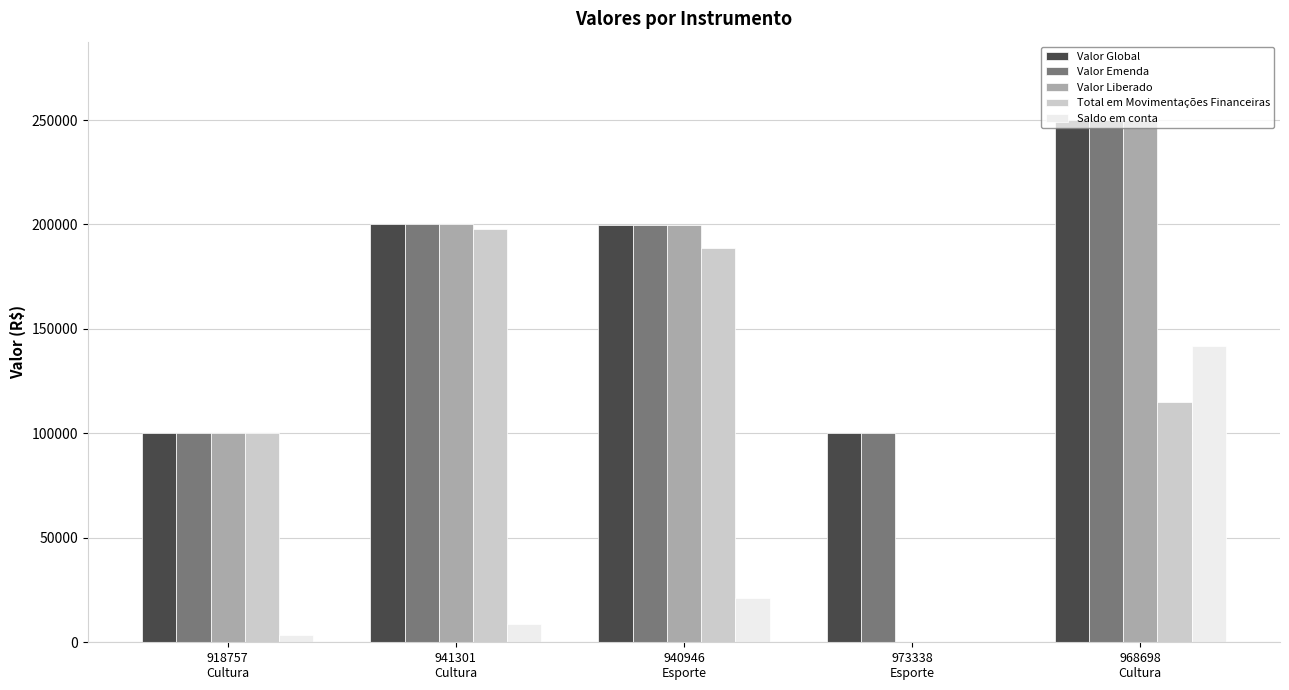

Count the number of categories in the chart.

5